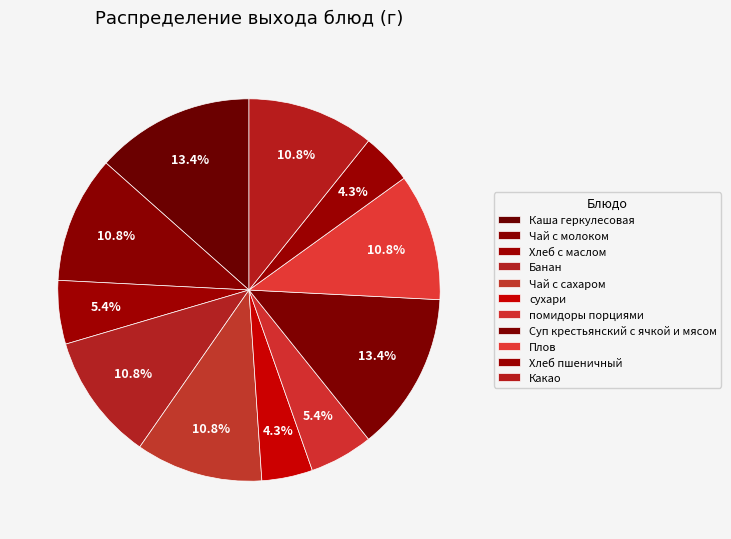

Rank the categories by value from highest to lowest.

Каша геркулесовая, Суп крестьянский с ячкой и мясом, Чай с молоком, Банан, Чай с сахаром, Плов, Какао, Хлеб с маслом, помидоры порциями, сухари, Хлеб пшеничный